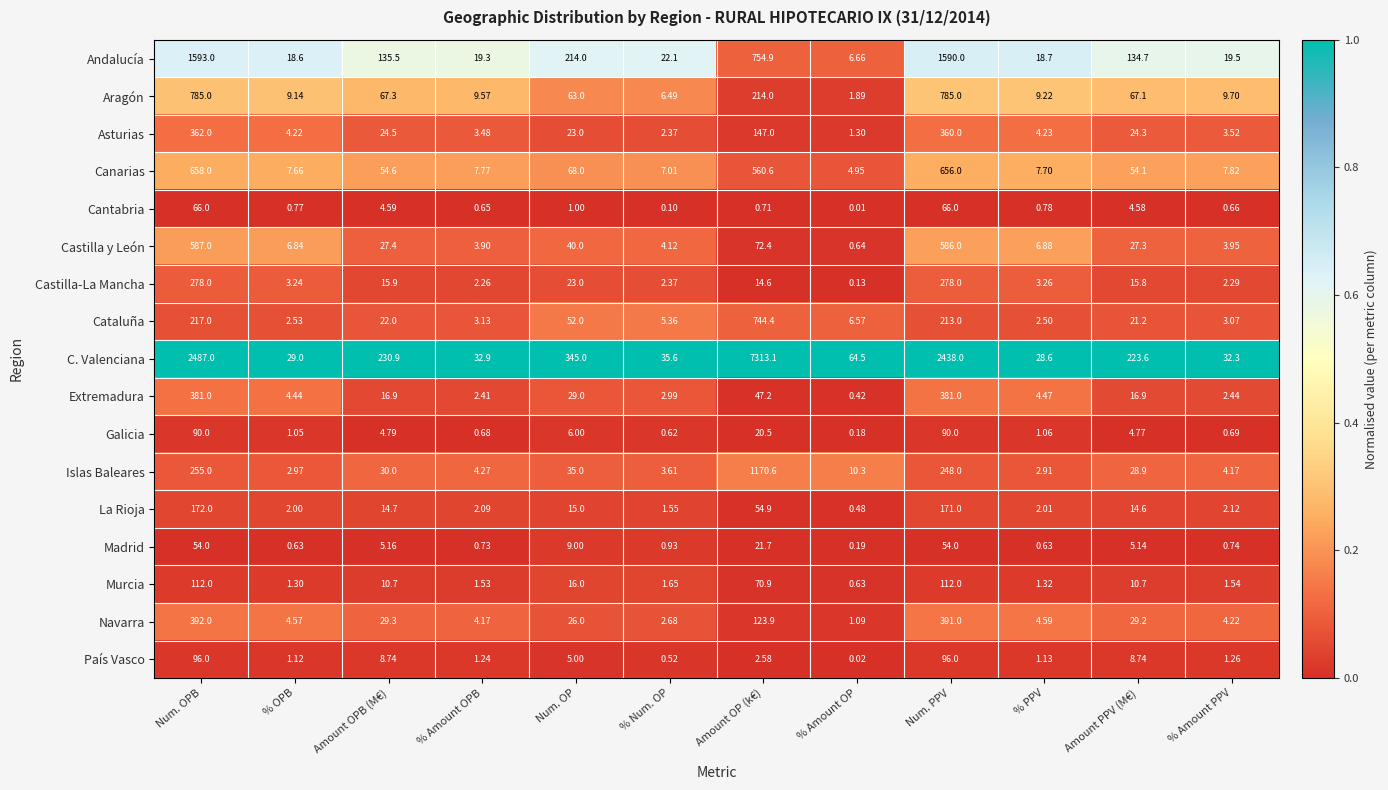

Where does the La Rioja series first go above 14?

Num. OPB